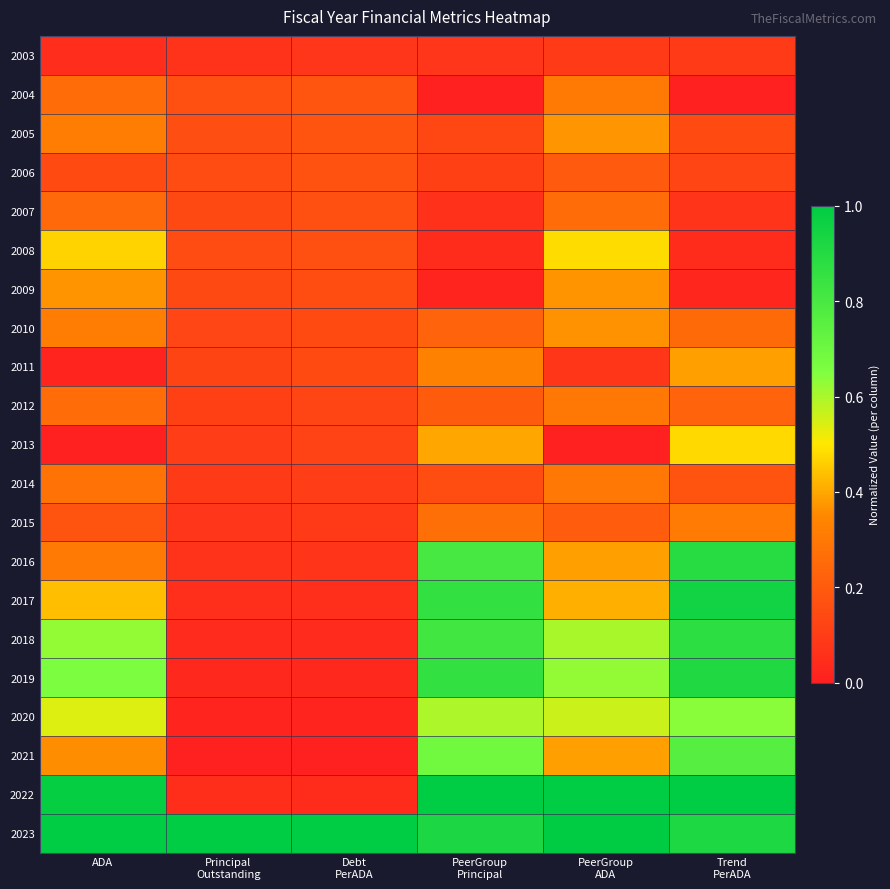

Between ADA and Trend PerADA, which series saw the biggest shift?

2016